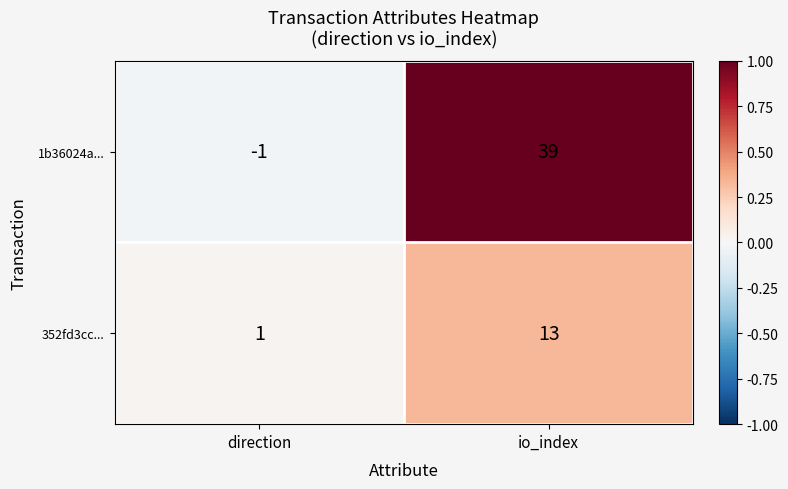

How many values in 1b36024a... are below zero?

1